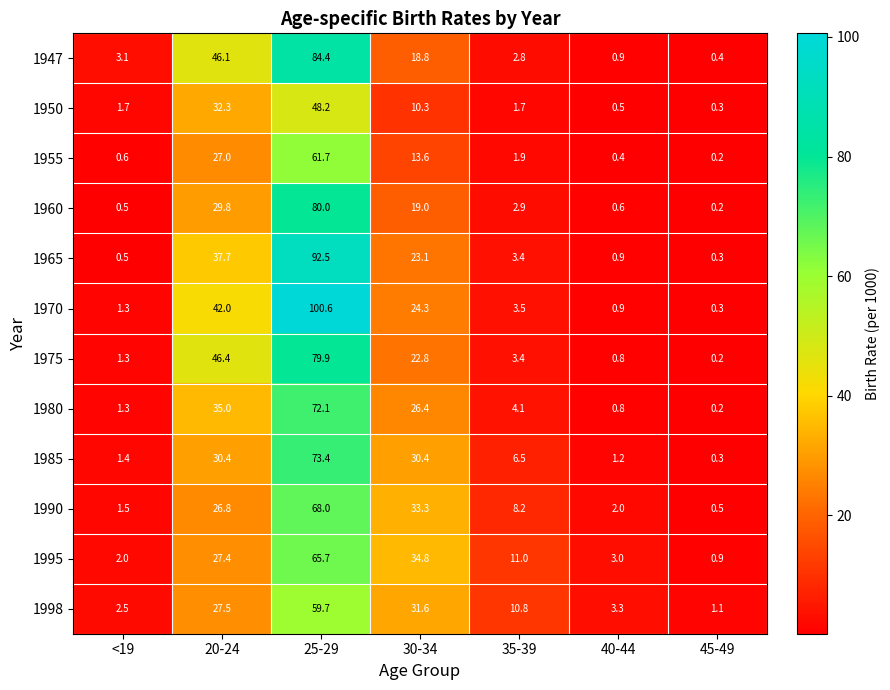

Is it true that 1985 equals 51.7 at 30-34?

False